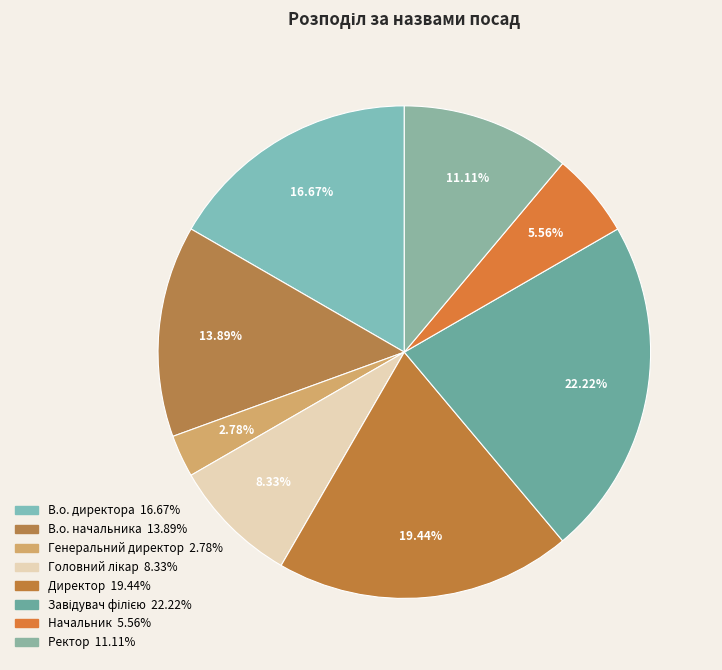

How much of the chart is everything except Директор?

80.6%